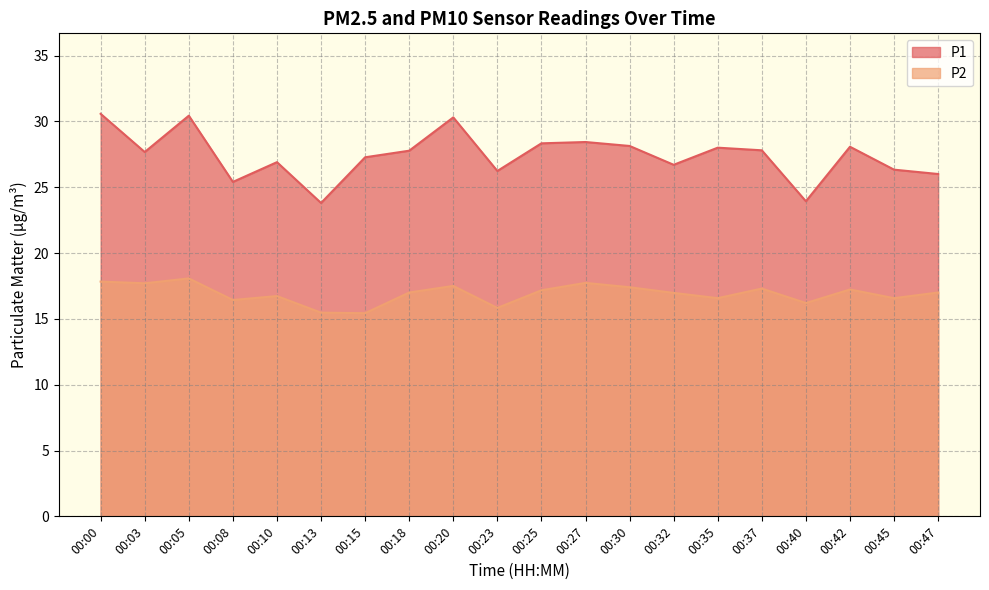

Between 00:45 and 00:37, which is larger?

00:37